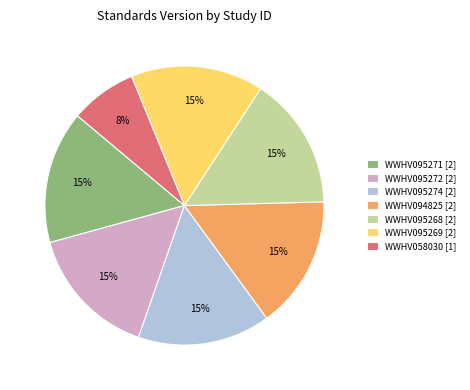

To the nearest percent, what is the average slice percentage?

14%